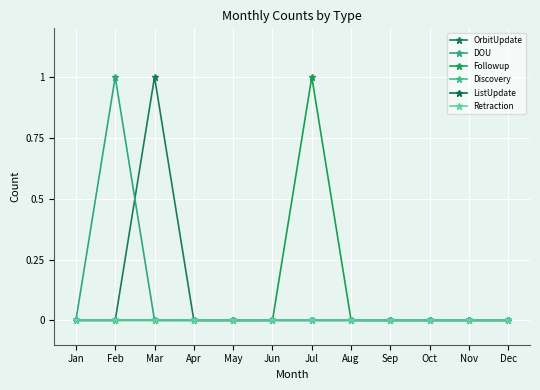

True or false: Retraction has a value of 0 at May.

True